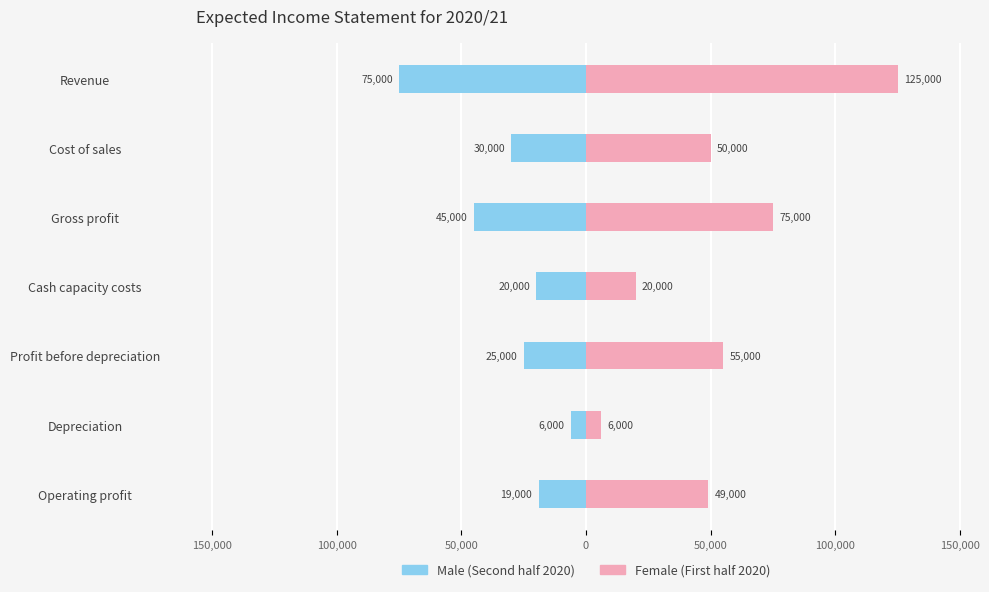

Which series has the widest spread of values?

Female